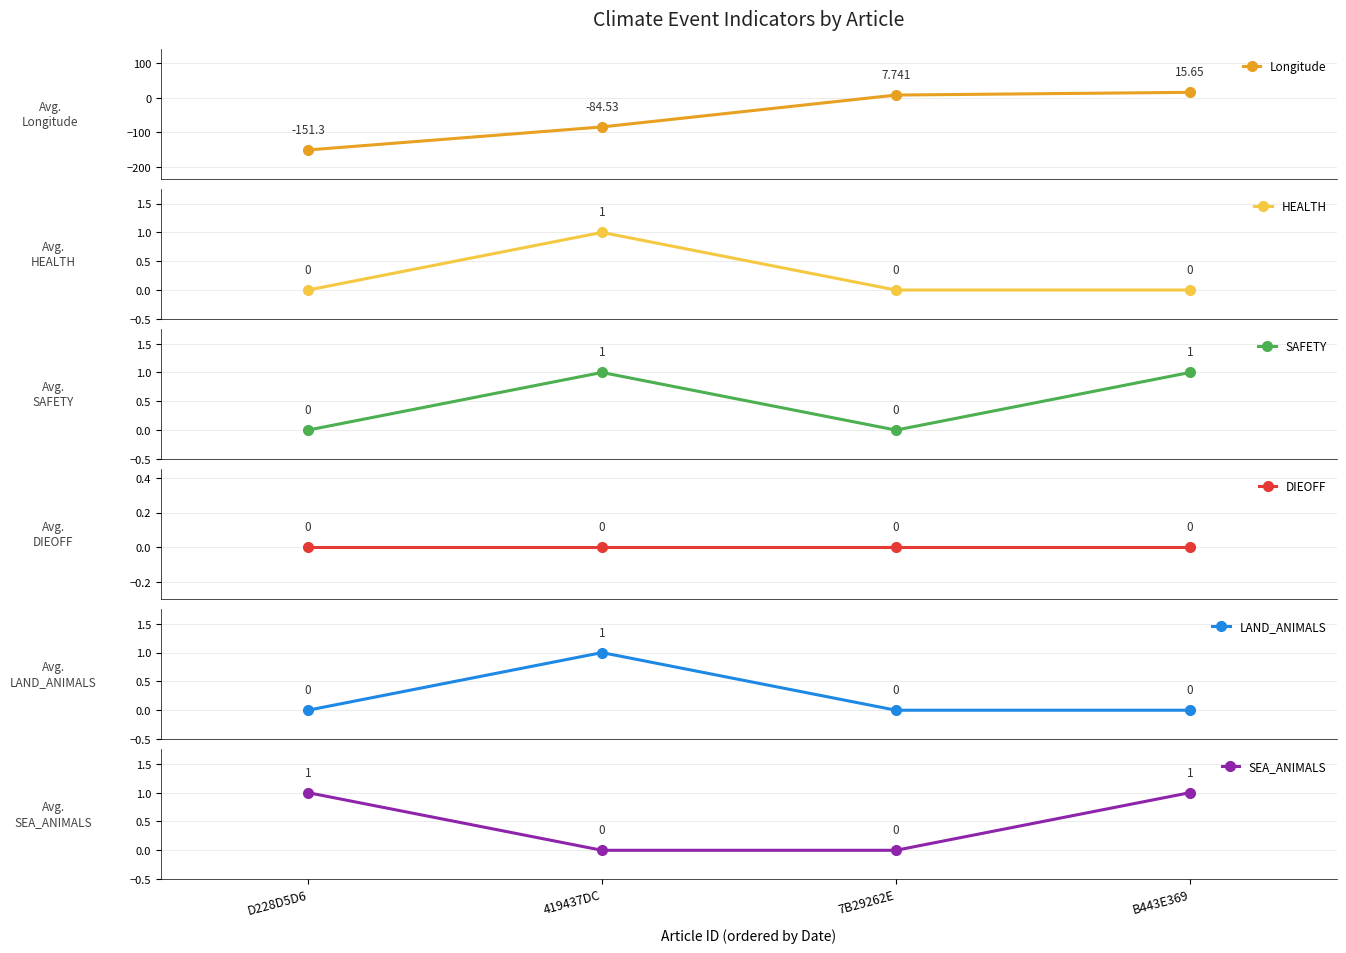

Reading left to right, what are all the values shown in this chart?

Longitude: -151.3	-84.5	7.7	15.6
HEALTH: 0.0	1.0	0.0	0.0
SAFETY: 0.0	1.0	0.0	1.0
DIEOFF: 0.0	0.0	0.0	0.0
LAND_ANIMALS: 0.0	1.0	0.0	0.0
SEA_ANIMALS: 1.0	0.0	0.0	1.0